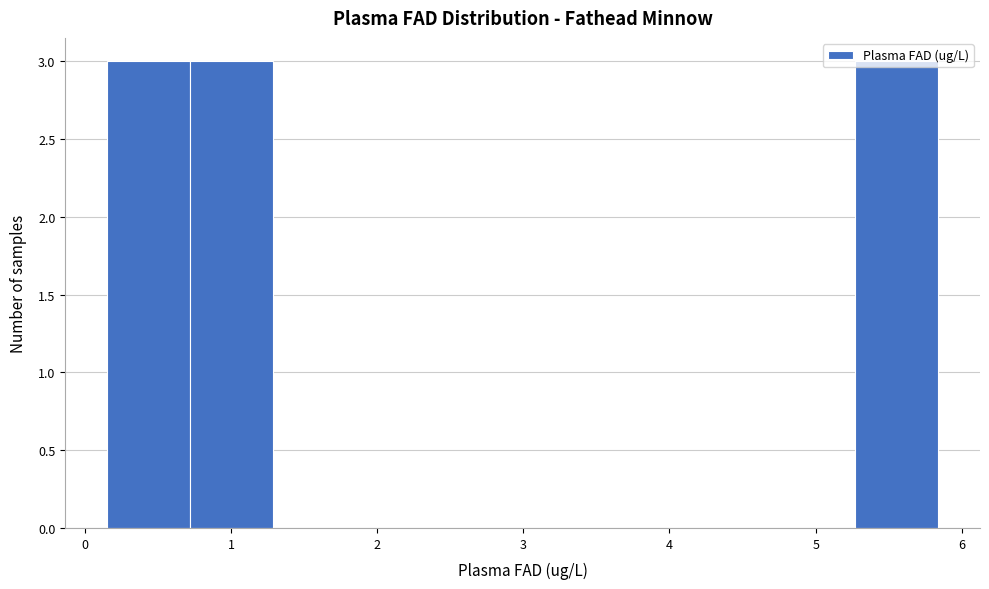

Reading left to right, transcribe this chart: for each bar, give the range it covers on the x-axis and its height. Neither the bar edges nor the heights are printed on the chart, so give them approximately, as read against the axes.

0.2 to 0.7: 3
0.7 to 1.3: 3
1.3 to 1.9: 0
1.9 to 2.4: 0
2.4 to 3.0: 0
3.0 to 3.6: 0
3.6 to 4.1: 0
4.1 to 4.7: 0
4.7 to 5.3: 0
5.3 to 5.8: 3